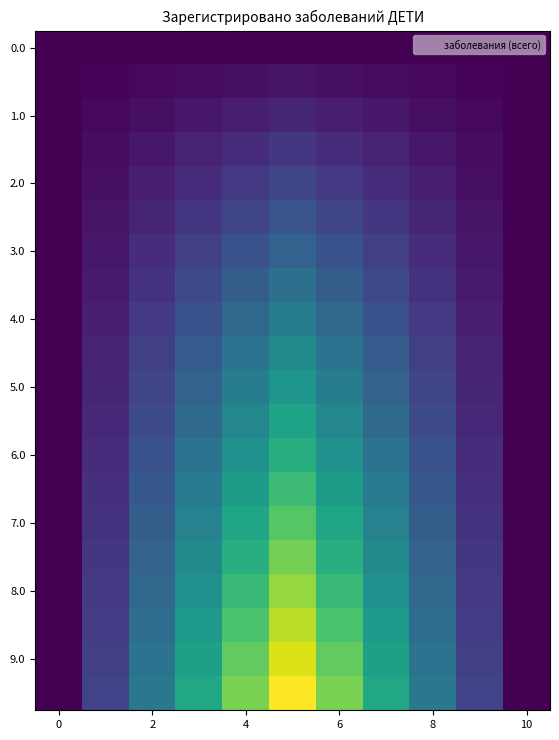

What is the greatest value displayed?

20.0